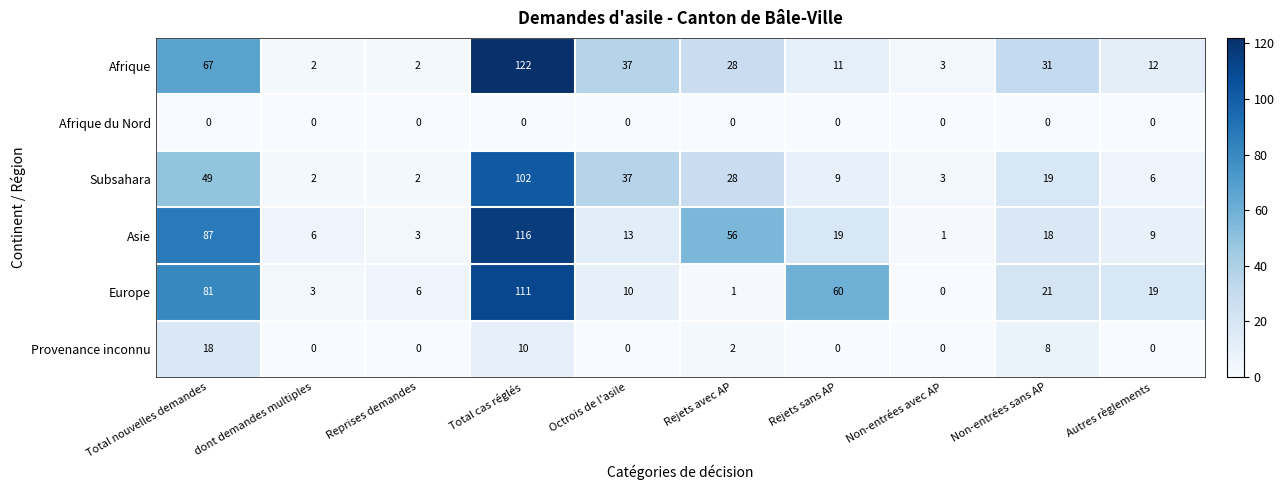

What is the average value of the Provenance inconnu series?

4